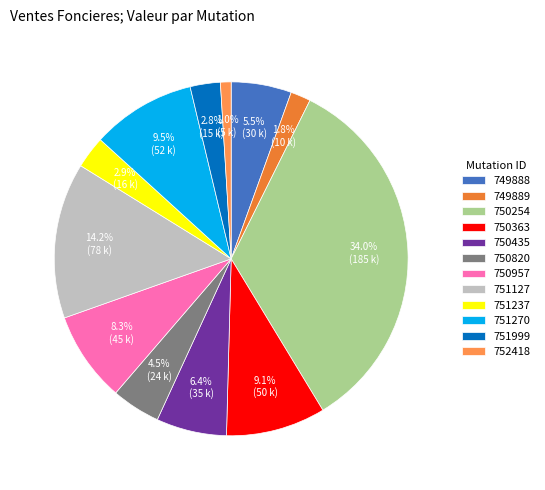

How many segments does this pie chart have?

12